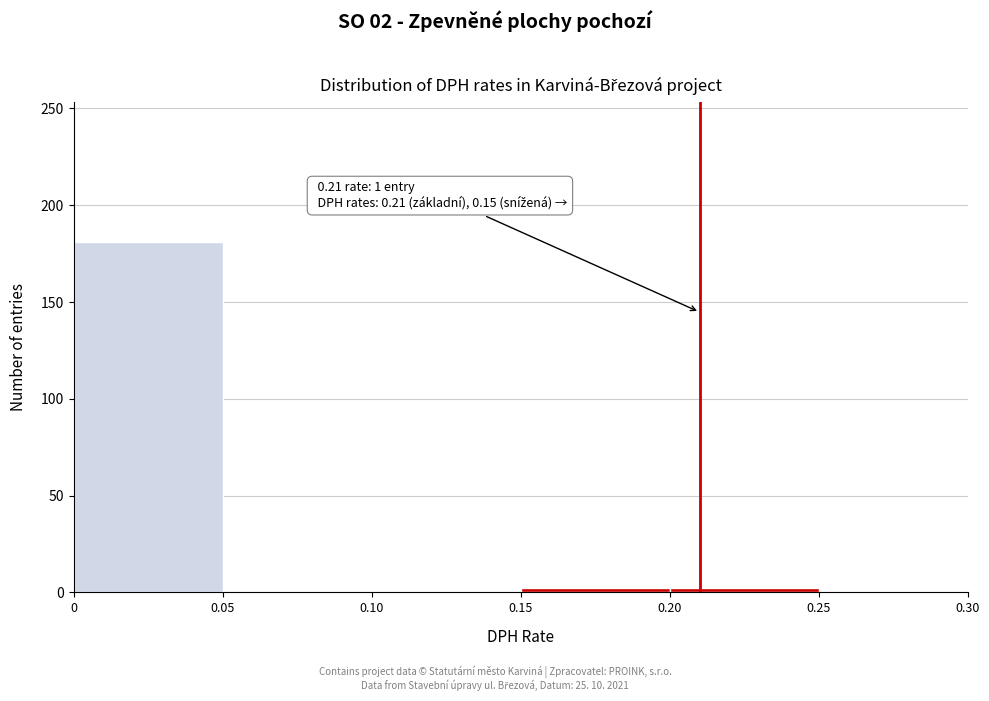

Over which range of the x-axis is the bar tallest?

0 to 0.05